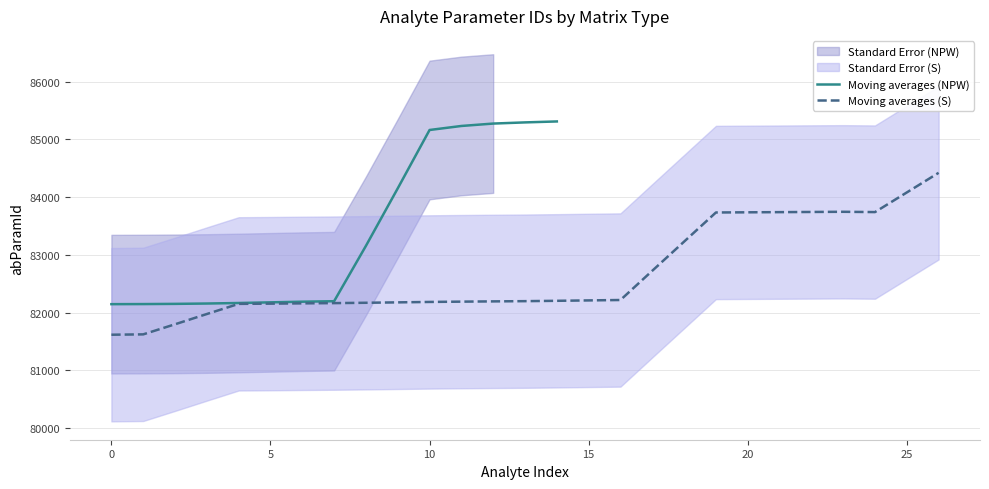

Is it true that Moving averages (S) equals 135856.1 at 5?

False